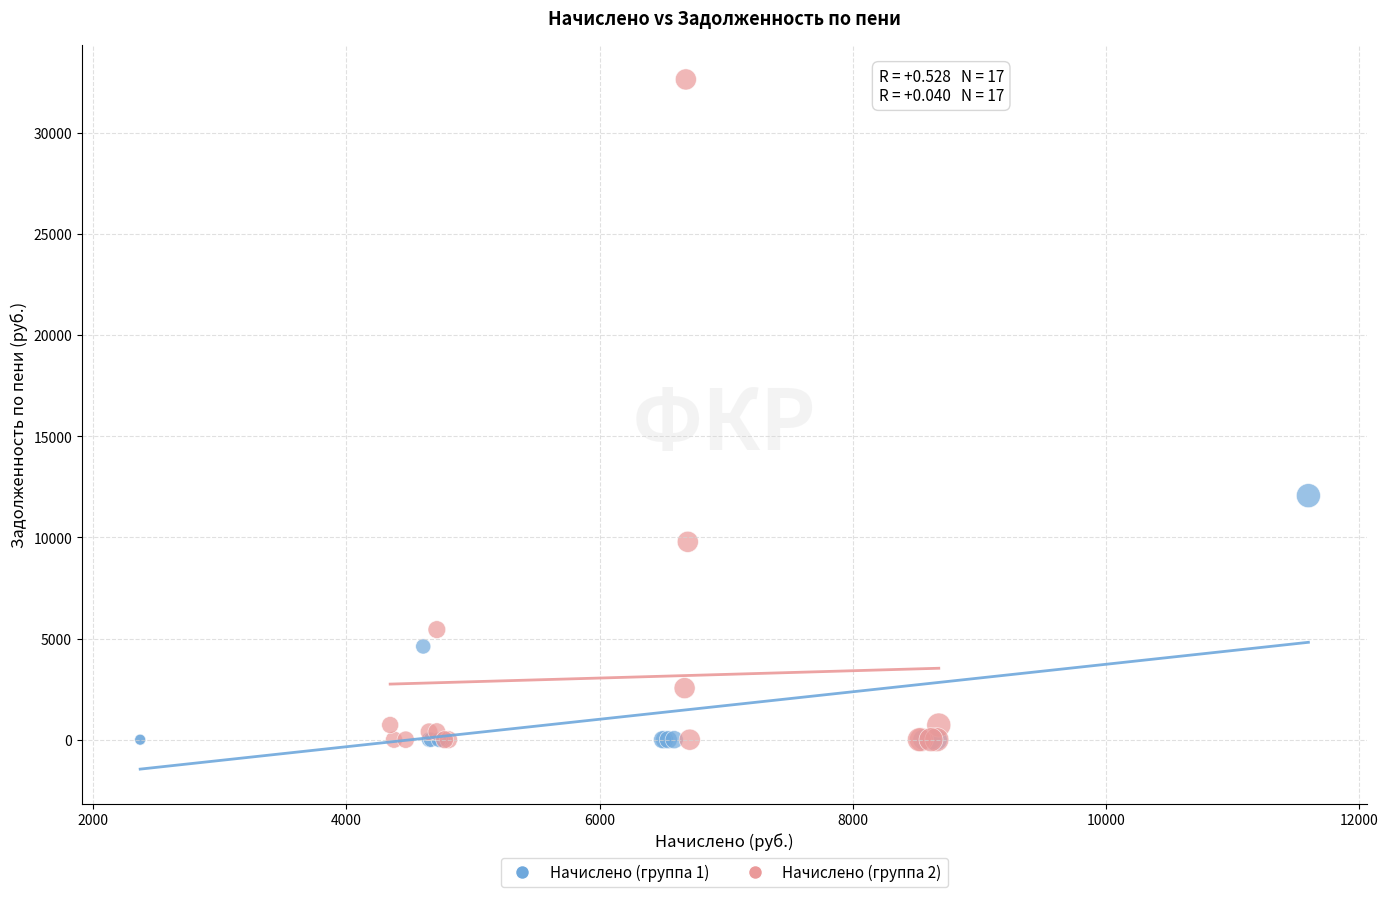

Which series has the widest spread of Y values?

Начислено (группа 2)